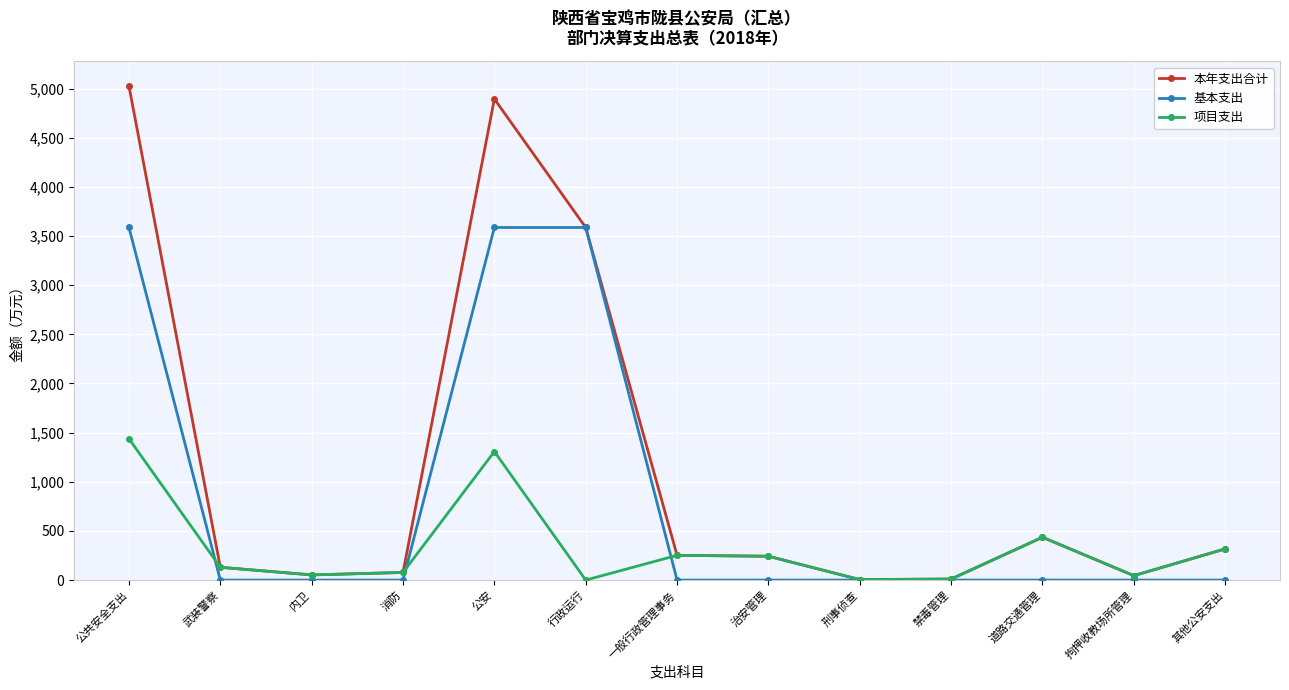

What is the greatest value displayed?

5024.1